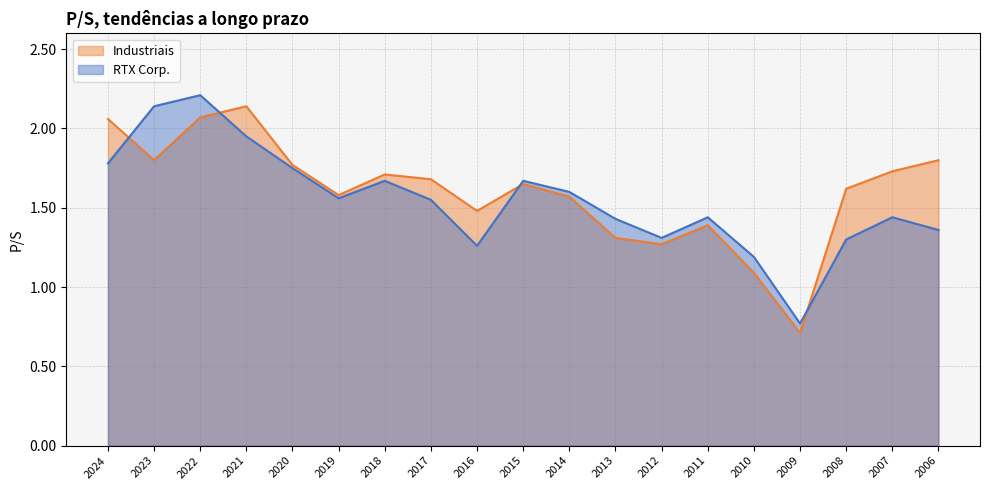

How many series are shown in this chart?

2